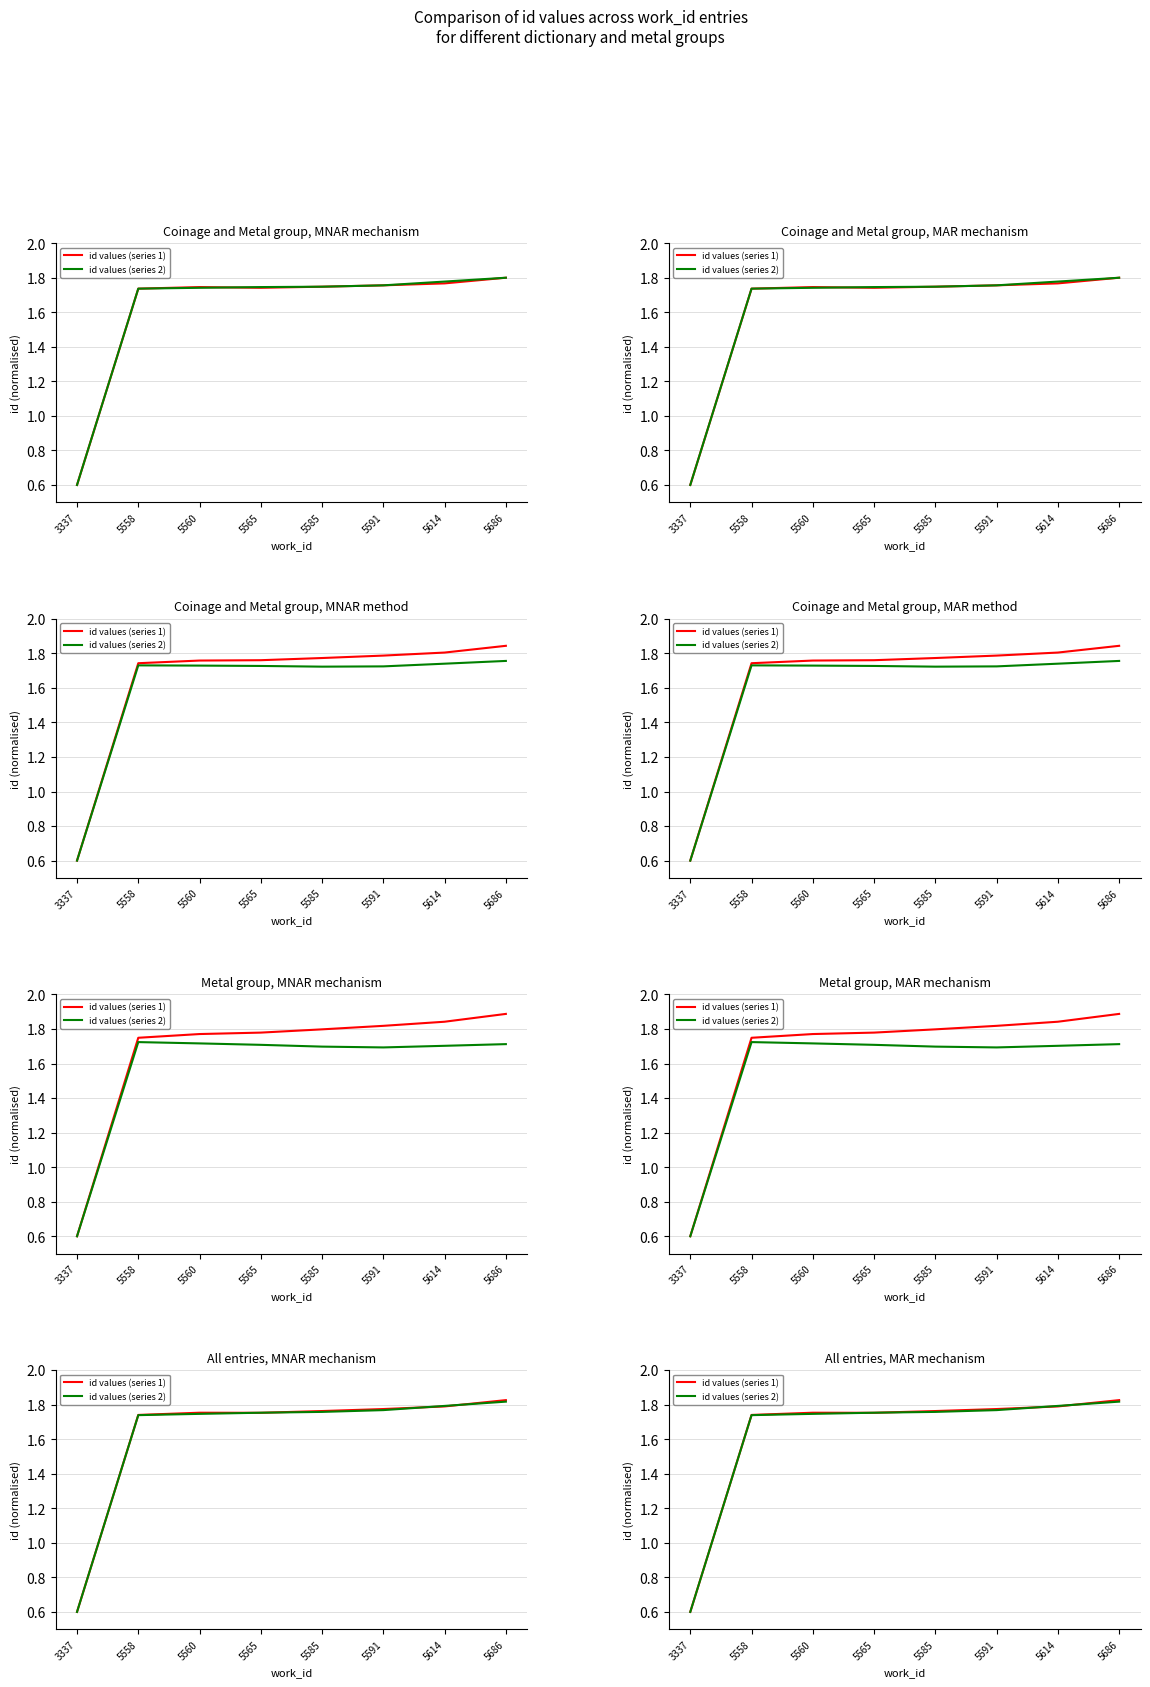

What is the difference between the maximum and minimum values in the id values (series 1) series?

1.2